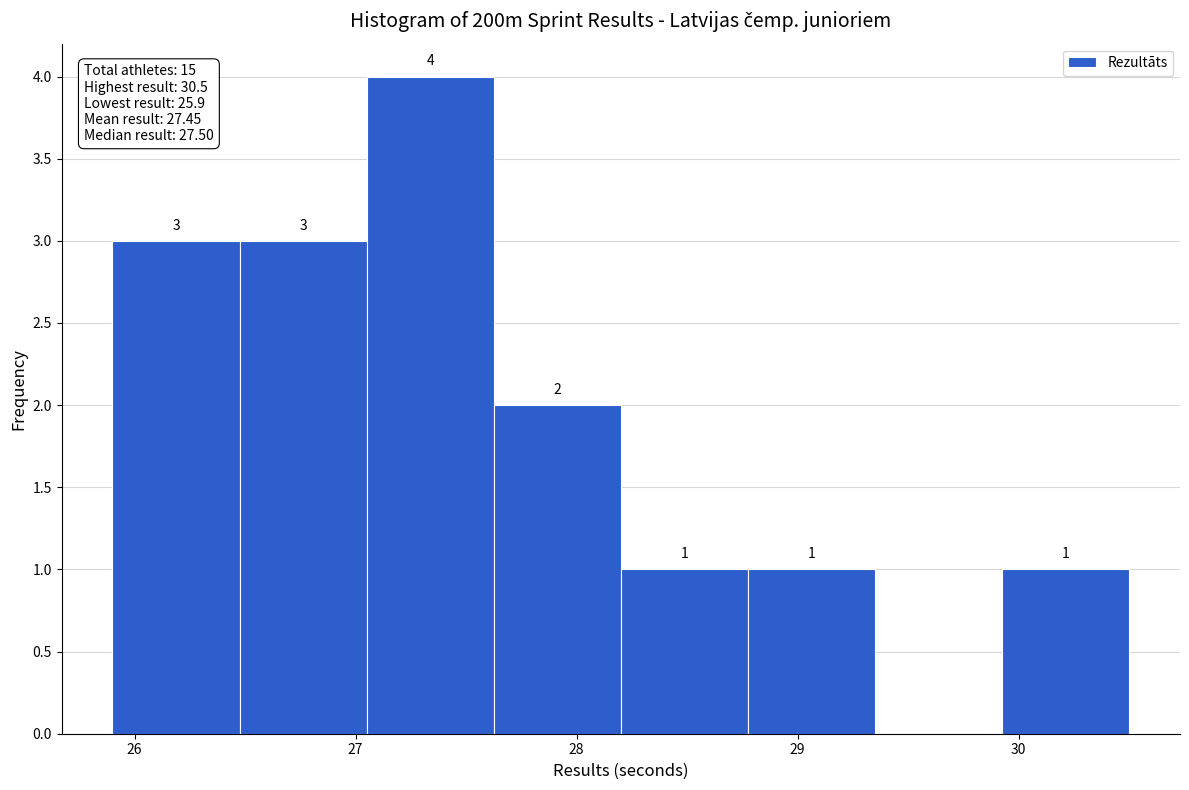

Over which range of the x-axis is the bar tallest?

27.1 to 27.6